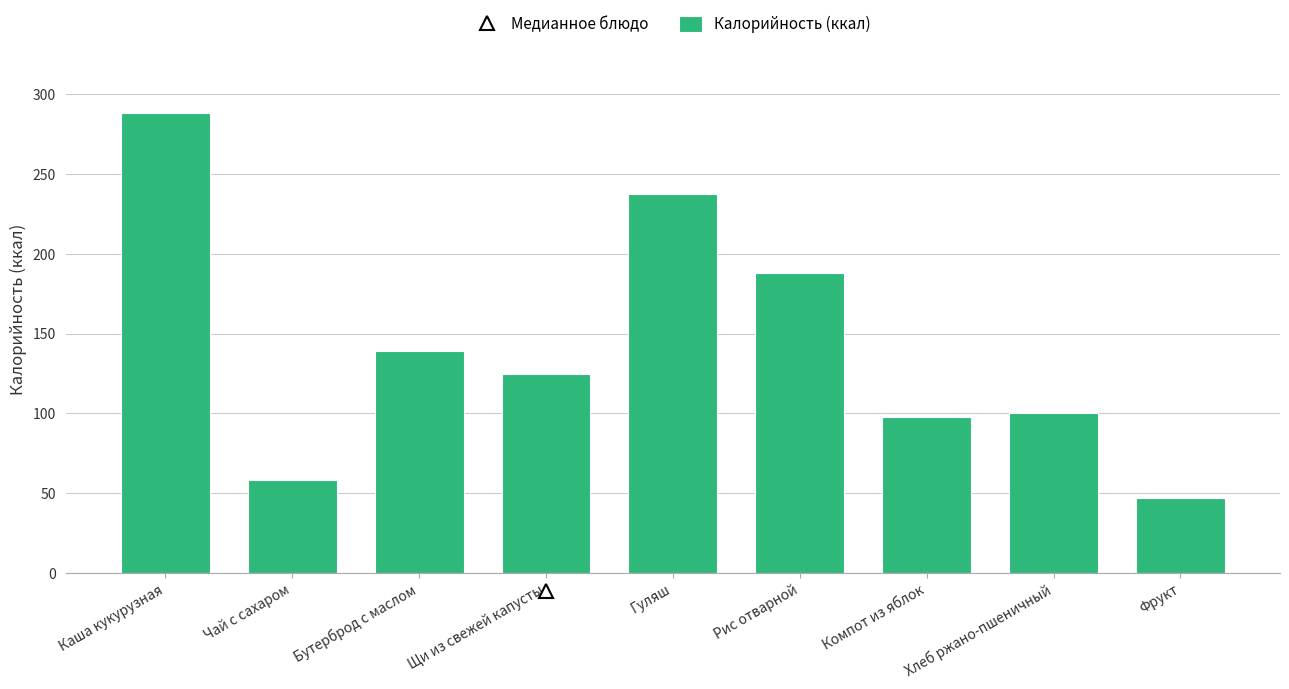

What is the sum of the values at Щи из свежей капусты and Каша кукурузная?

412.8